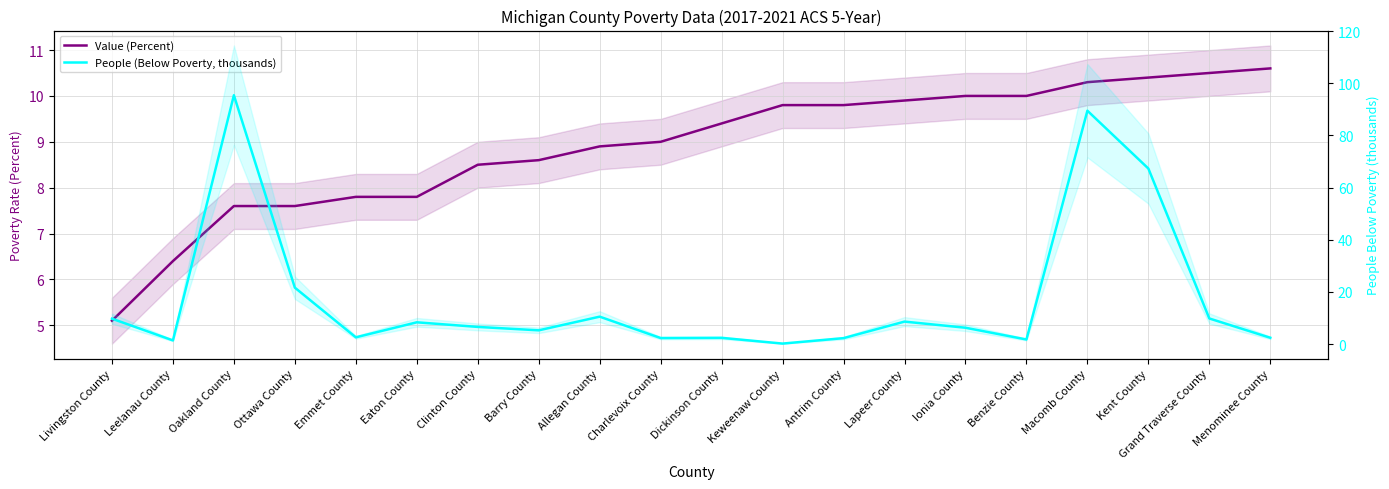

What is the minimum value for Value (Percent)?

5.1